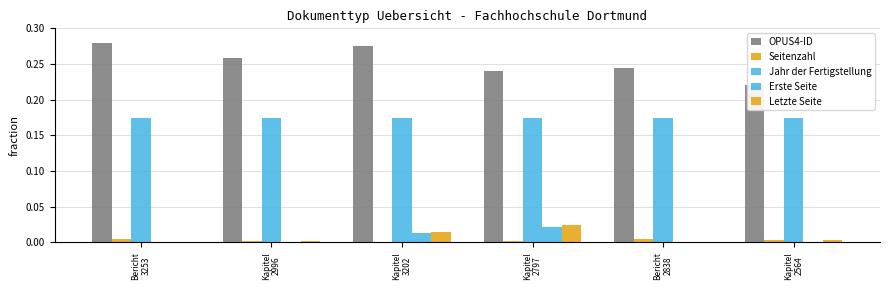

At how many categories does at least one series exceed 0?

6